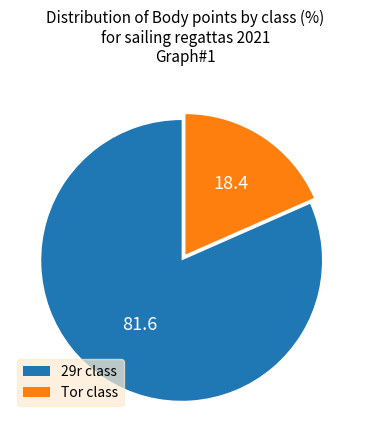

How many segments does this pie chart have?

2